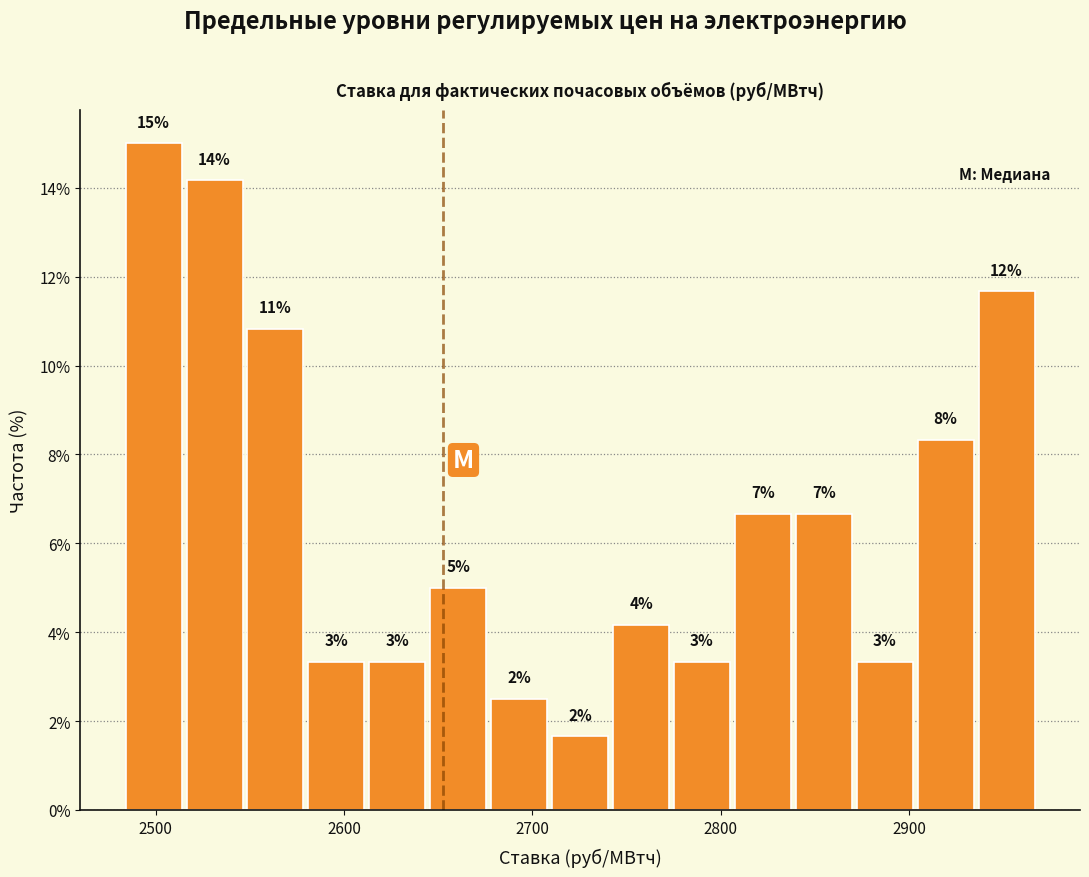

Read against the x-axis, roughly where is the centre of the tallest bar?

2500